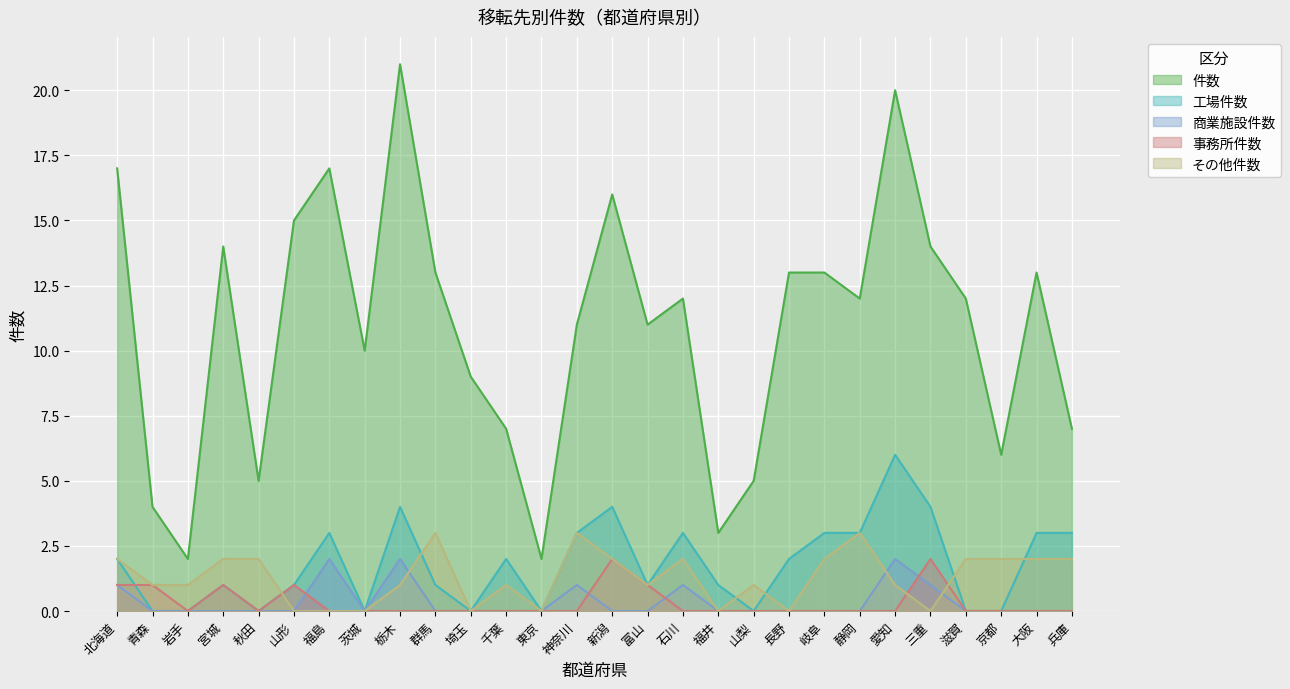

Reading left to right, transcribe all the data shown in this chart.

件数: 北海道=17	青森=4	岩手=2	宮城=14	秋田=5	山形=15	福島=17	茨城=10	栃木=21	群馬=13	埼玉=9	千葉=7	東京=2	神奈川=11	新潟=16	富山=11	石川=12	福井=3	山梨=5	長野=13	岐阜=13	静岡=12	愛知=20	三重=14	滋賀=12	京都=6	大阪=13	兵庫=7
工場件数: 北海道=2	青森=0	岩手=0	宮城=1	秋田=0	山形=1	福島=3	茨城=0	栃木=4	群馬=1	埼玉=0	千葉=2	東京=0	神奈川=3	新潟=4	富山=1	石川=3	福井=1	山梨=0	長野=2	岐阜=3	静岡=3	愛知=6	三重=4	滋賀=0	京都=0	大阪=3	兵庫=3
商業施設件数: 北海道=1	青森=0	岩手=0	宮城=0	秋田=0	山形=0	福島=2	茨城=0	栃木=2	群馬=0	埼玉=0	千葉=0	東京=0	神奈川=1	新潟=0	富山=0	石川=1	福井=0	山梨=0	長野=0	岐阜=0	静岡=0	愛知=2	三重=1	滋賀=0	京都=0	大阪=0	兵庫=0
事務所件数: 北海道=1	青森=1	岩手=0	宮城=1	秋田=0	山形=1	福島=0	茨城=0	栃木=0	群馬=0	埼玉=0	千葉=0	東京=0	神奈川=0	新潟=2	富山=1	石川=0	福井=0	山梨=0	長野=0	岐阜=0	静岡=0	愛知=0	三重=2	滋賀=0	京都=0	大阪=0	兵庫=0
その他件数: 北海道=2	青森=1	岩手=1	宮城=2	秋田=2	山形=0	福島=0	茨城=0	栃木=1	群馬=3	埼玉=0	千葉=1	東京=0	神奈川=3	新潟=2	富山=1	石川=2	福井=0	山梨=1	長野=0	岐阜=2	静岡=3	愛知=1	三重=0	滋賀=2	京都=2	大阪=2	兵庫=2